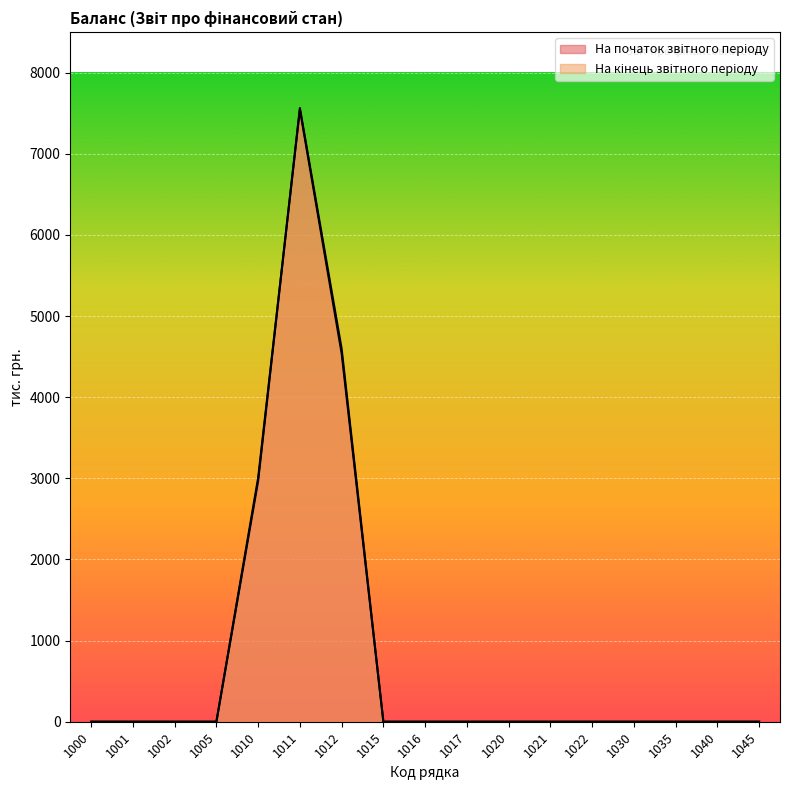

What is the highest value of the На початок звітного періоду series?

7547